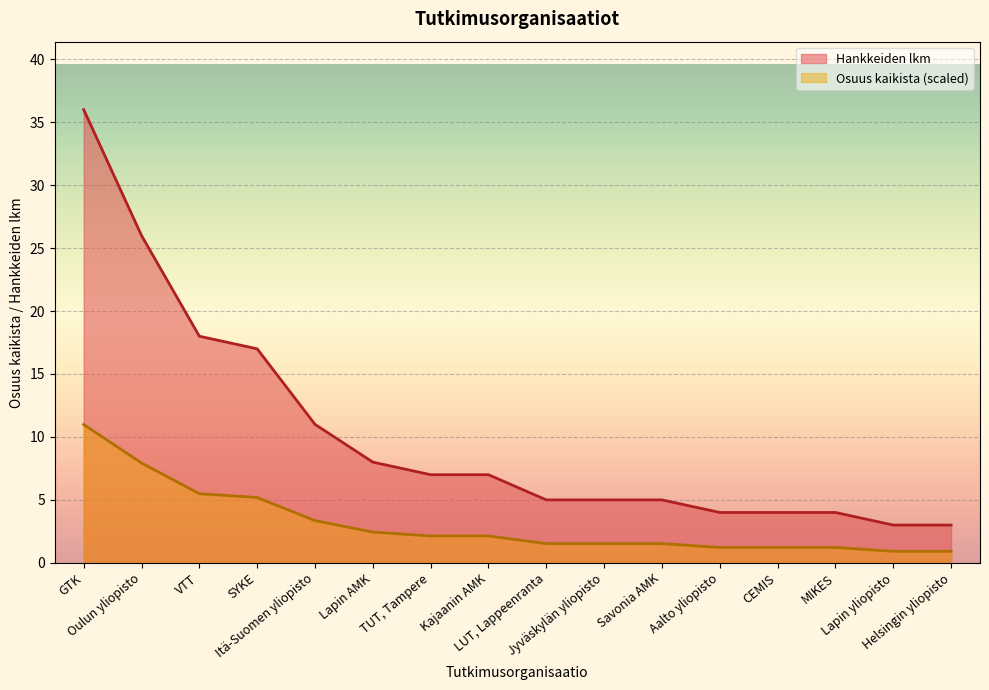

What is the difference between the maximum and minimum values in the Hankkeiden lkm series?

33.0